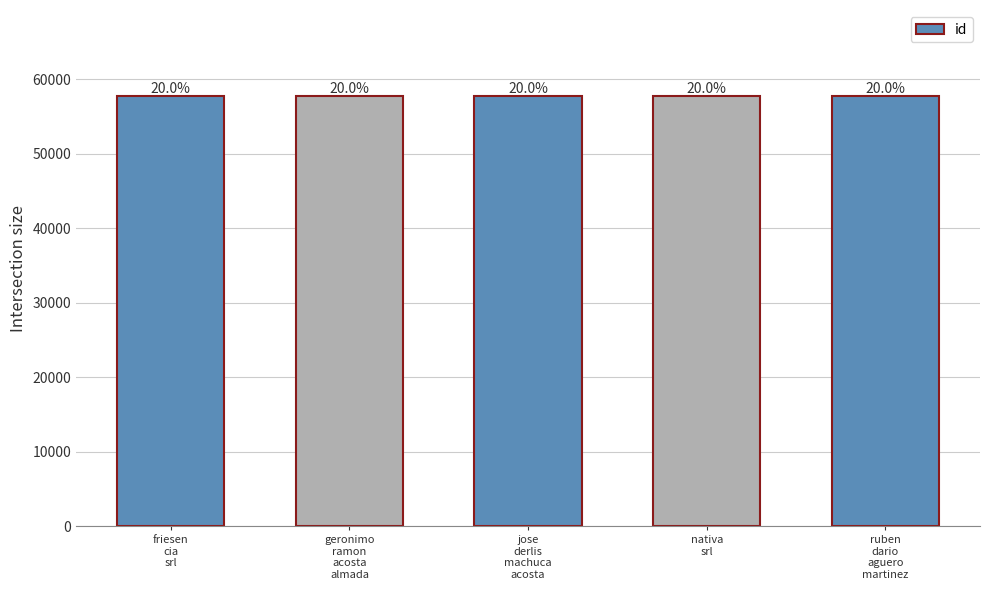

How many bars are there in total?

5